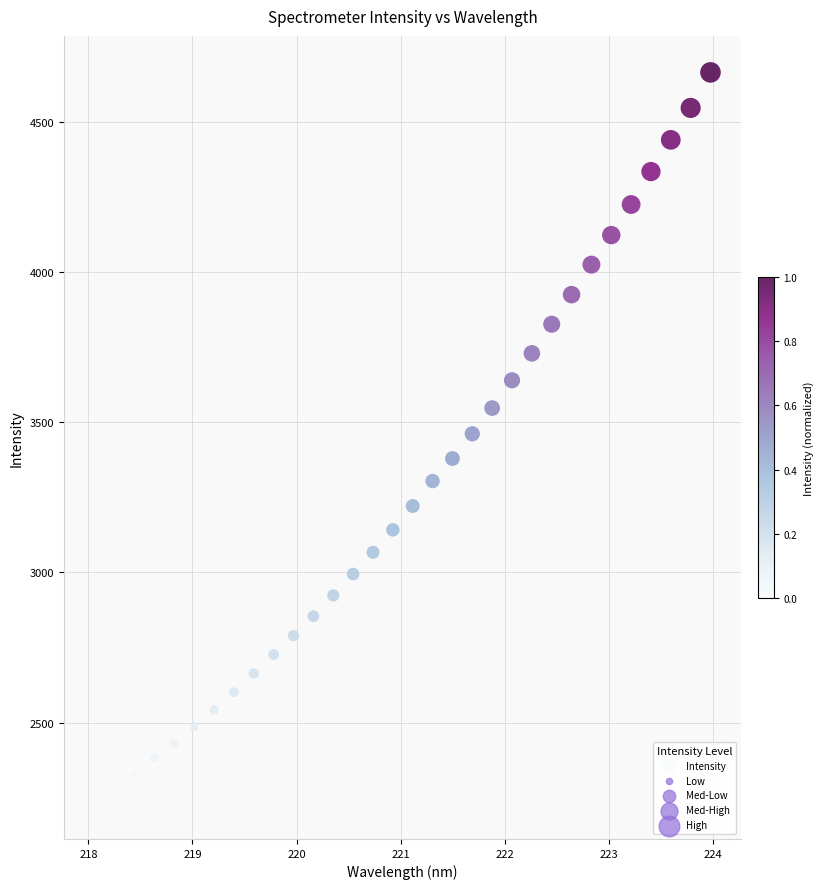

What is the range of X values (max minus min)?

5.9